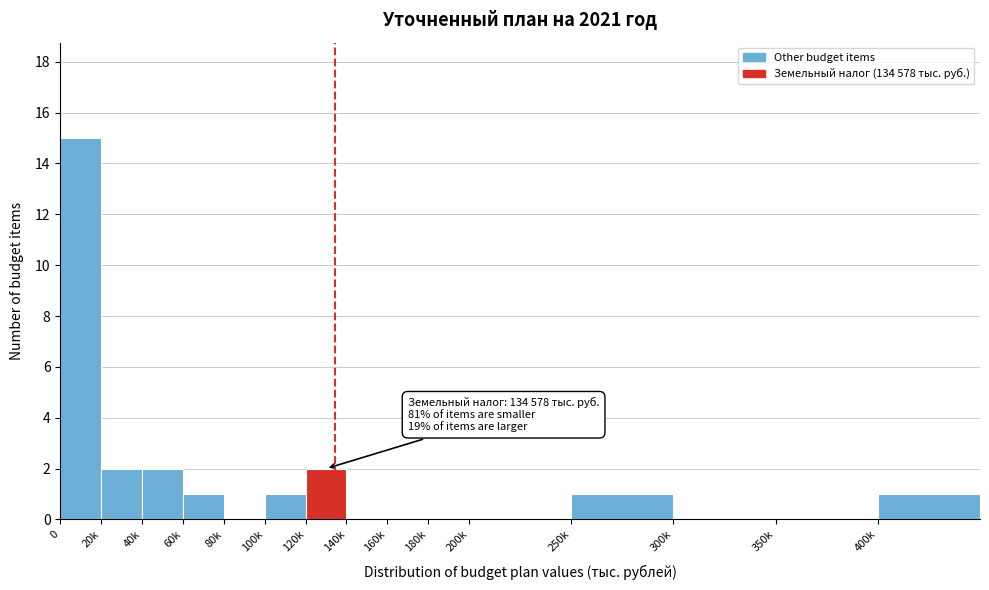

Reading left to right, what are all the values shown in this chart?

0=15	20k=2	40k=2	60k=1	80k=0	100k=1	120k=2	140k=0	160k=0	180k=0	200k=0	250k=1	300k=0	350k=0	400k=1